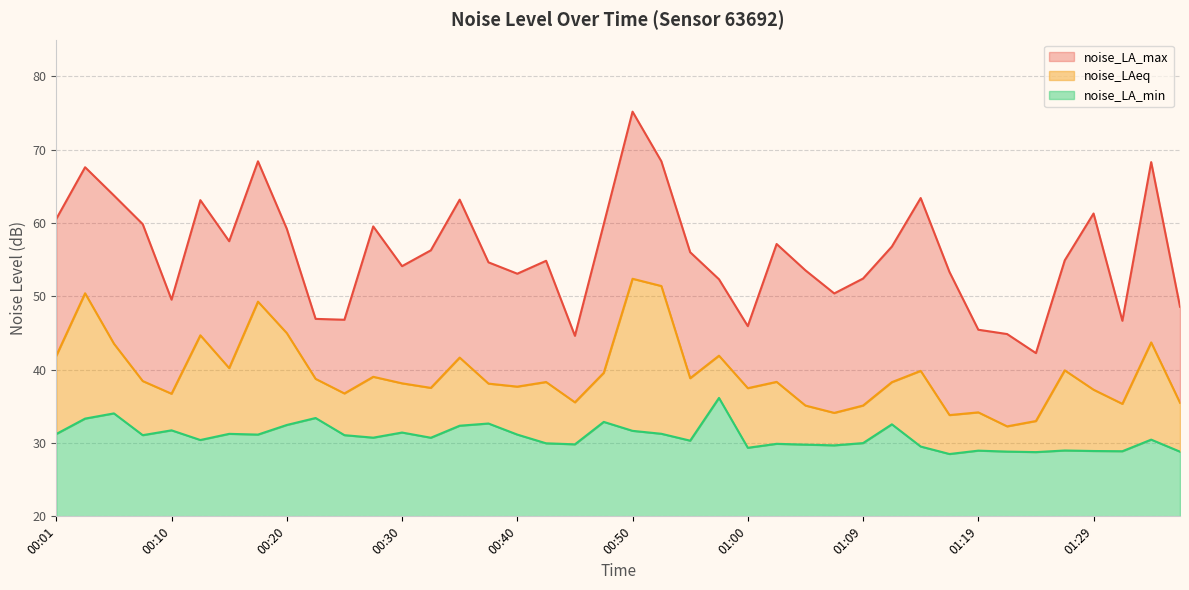

At which category is the sum across all series the highest?

00:50